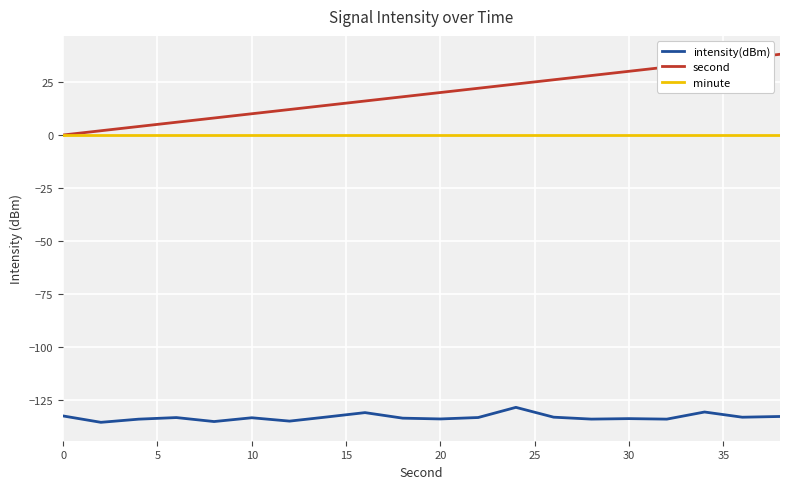

True or false: intensity(dBm) and second cross at least once.

False